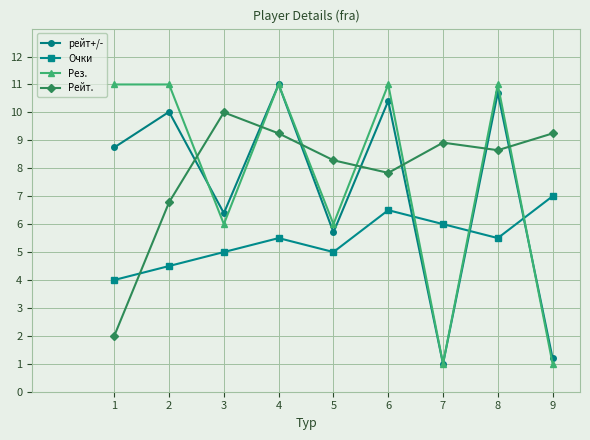

The value of Рез. at 1 is 19.4. True or false?

False